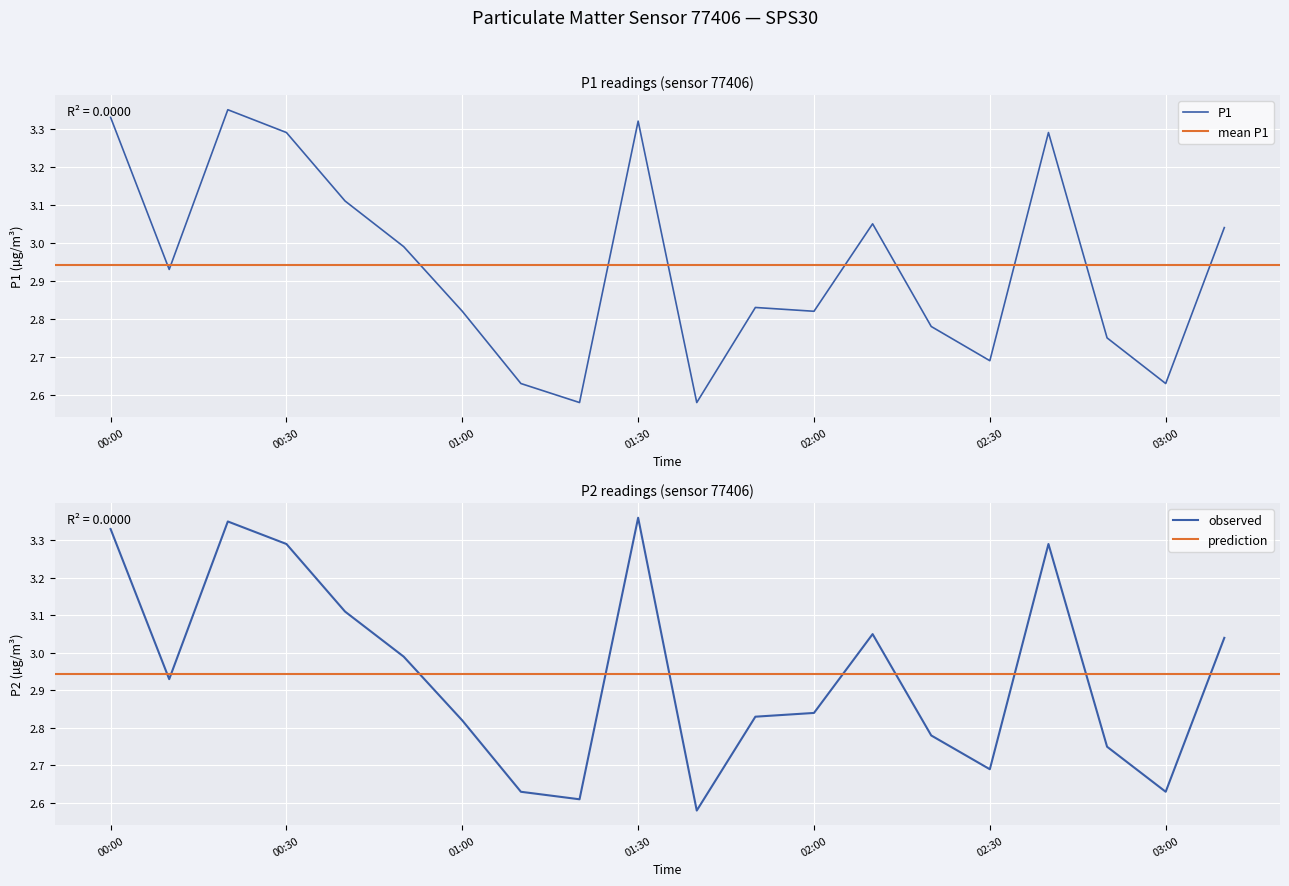

Reading left to right, list all the values displayed in this chart.

P1: 3.3	2.9	3.4	3.3	3.1	3.0	2.8	2.6	2.6	3.3	2.6	2.8	2.8	3.0	2.8	2.7	3.3	2.8	2.6	3.0
P2: 3.3	2.9	3.4	3.3	3.1	3.0	2.8	2.6	2.6	3.4	2.6	2.8	2.8	3.0	2.8	2.7	3.3	2.8	2.6	3.0